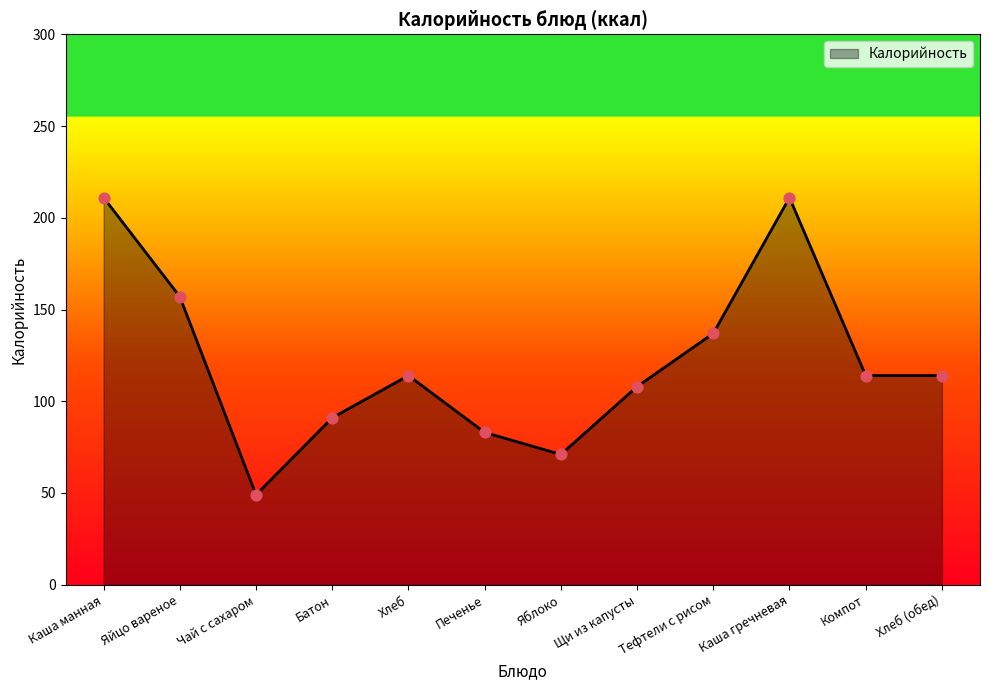

Between Яйцо вареное and Каша манная, which is larger?

Каша манная